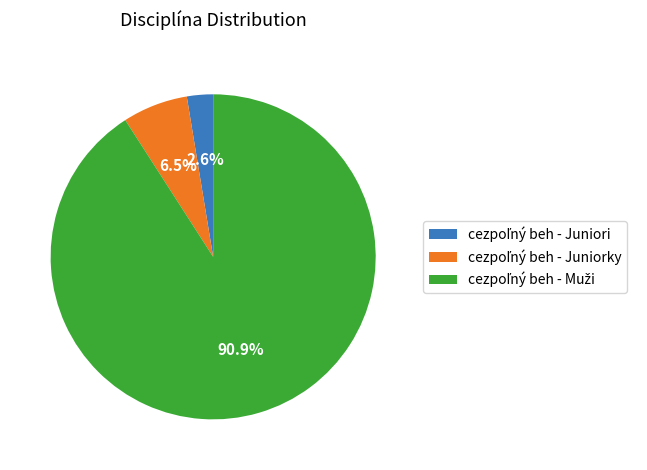

To the nearest percent, what is the difference between the largest and smallest slice percentages?

88%